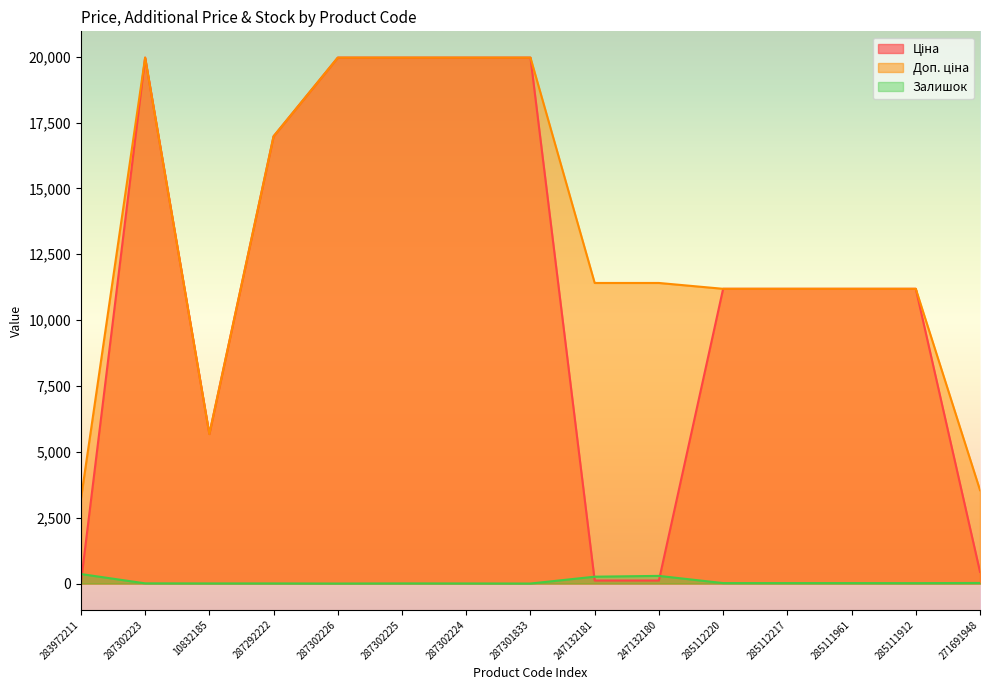

Between 283972211 and 287302223, which series saw the biggest shift?

Ціна